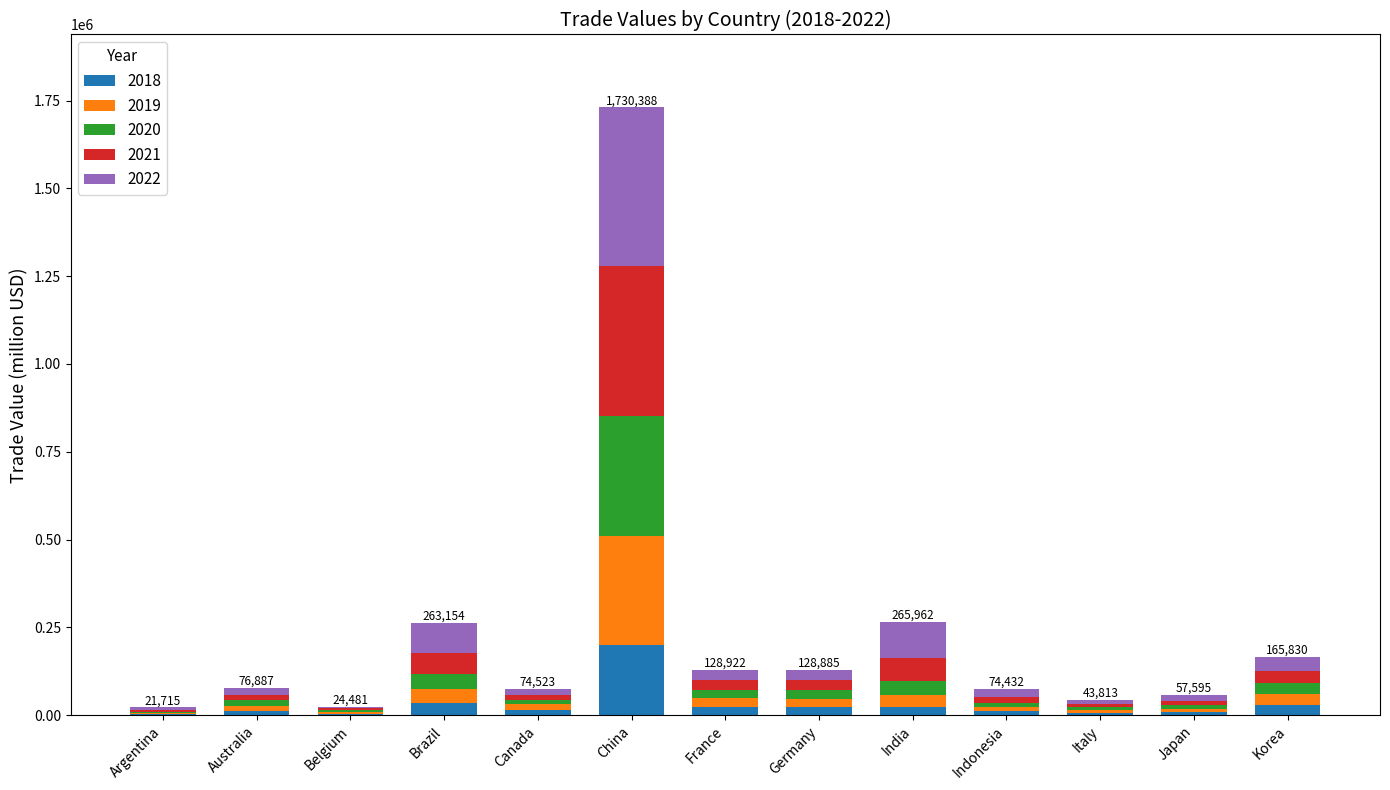

At which category is the sum across all series the highest?

China